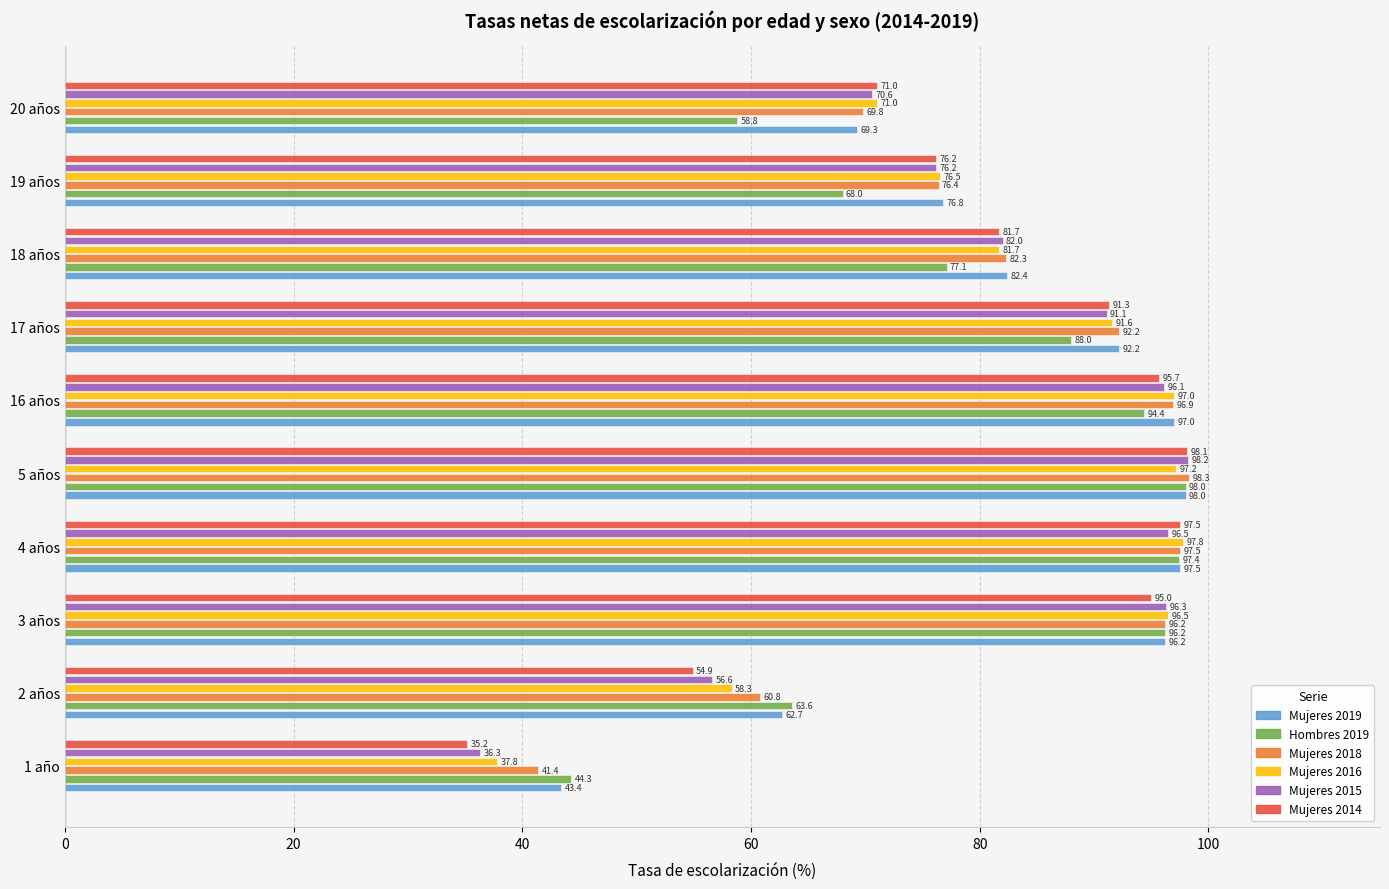

What is the minimum value shown in the chart?

35.2